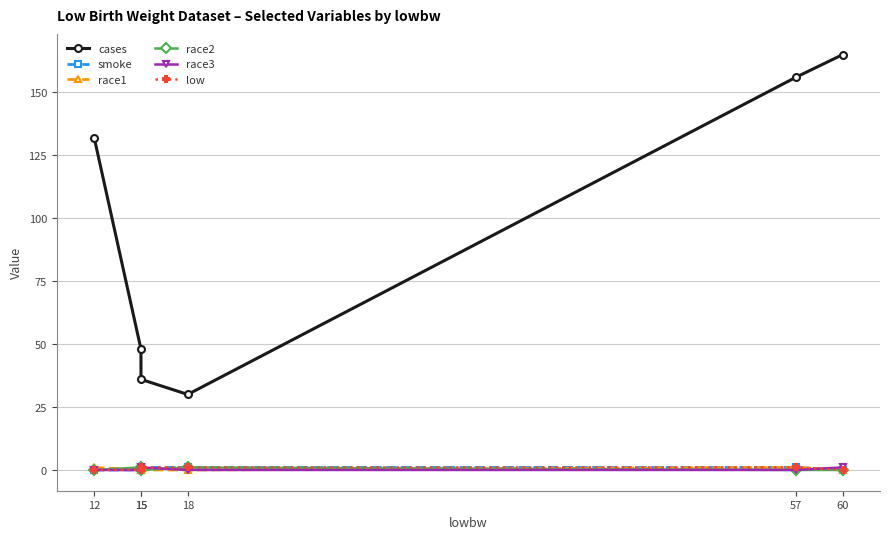

What is the maximum value for low?

1